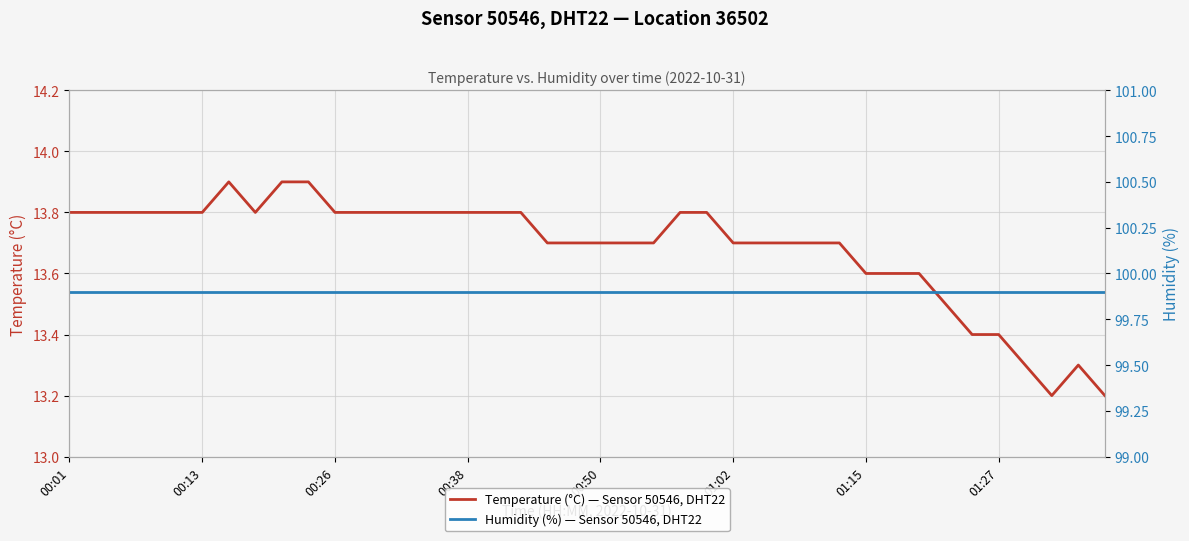

True or false: Humidity (%) — Sensor 50546, DHT22 has a value of 20.8 at 8.

False